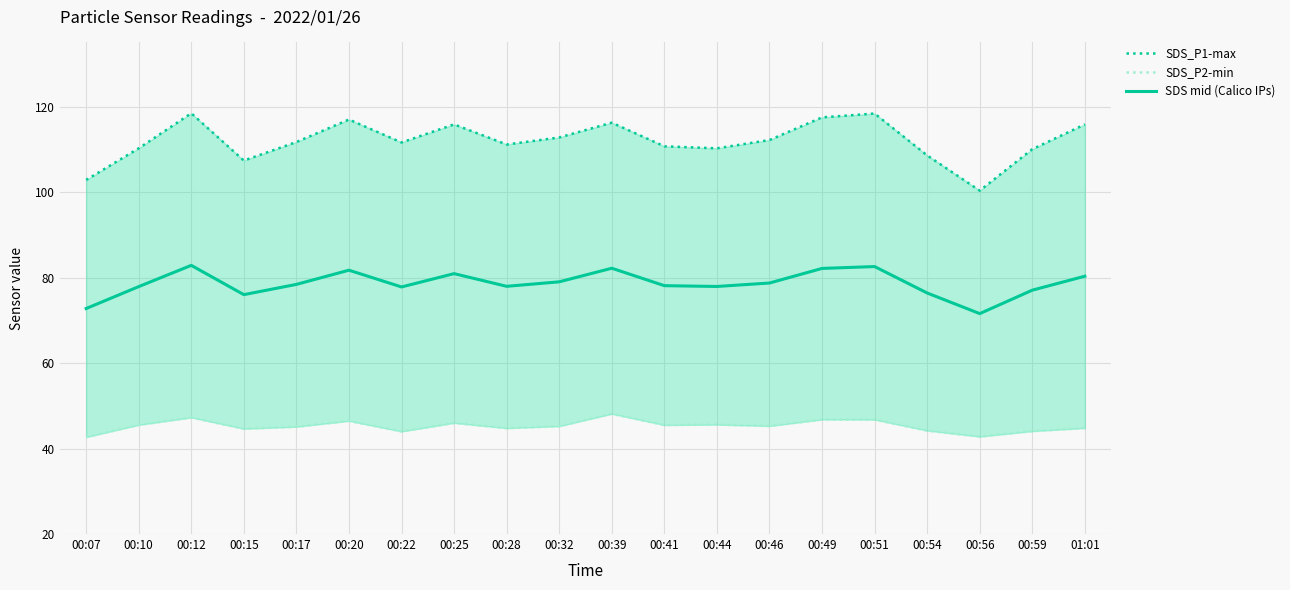

Reading left to right, extract all data points from this chart.

SDS_P1-max: 102.8	110.2	118.4	107.4	111.7	117.0	111.6	115.8	111.1	112.8	116.2	110.7	110.2	112.2	117.5	118.4	108.6	100.3	110.0	115.8
SDS_P2-min: 42.7	45.5	47.3	44.6	45.1	46.5	44.0	46.0	44.8	45.2	48.1	45.5	45.6	45.3	46.8	46.8	44.2	42.8	44.1	44.8
SDS mid (Calico IPs): 72.8	77.9	82.9	76.0	78.4	81.7	77.8	80.9	78.0	79.0	82.2	78.1	77.9	78.7	82.1	82.6	76.4	71.6	77.0	80.3